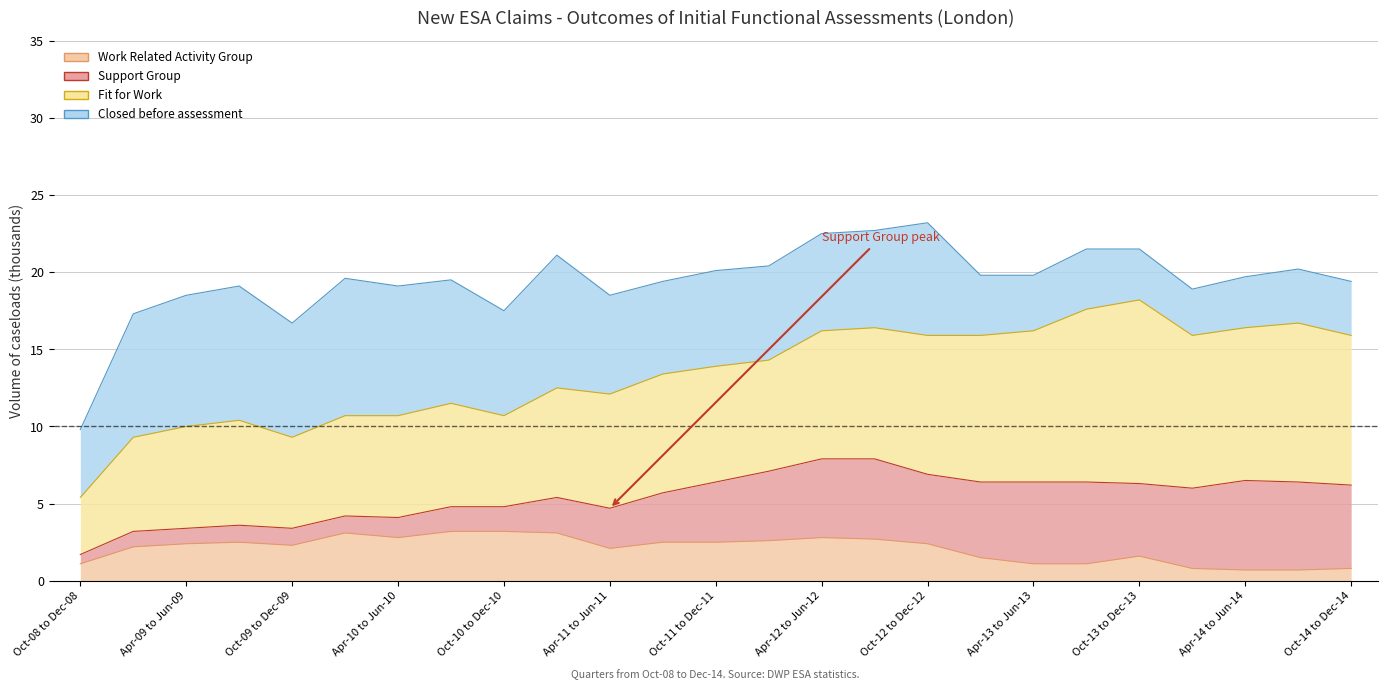

List the series in order of their peak value, lowest first.

Work Related Activity Group, Support Group, Closed before assessment, Fit for Work